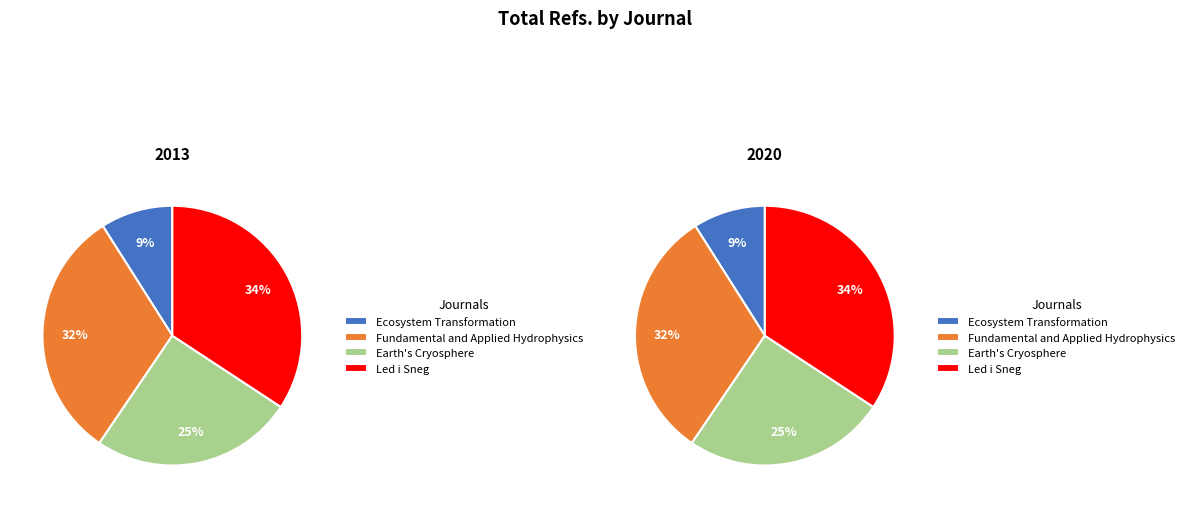

Rank the categories by value from highest to lowest.

Led i Sneg, Fundamental and Applied Hydrophysics, Earth's Cryosphere, Ecosystem Transformation